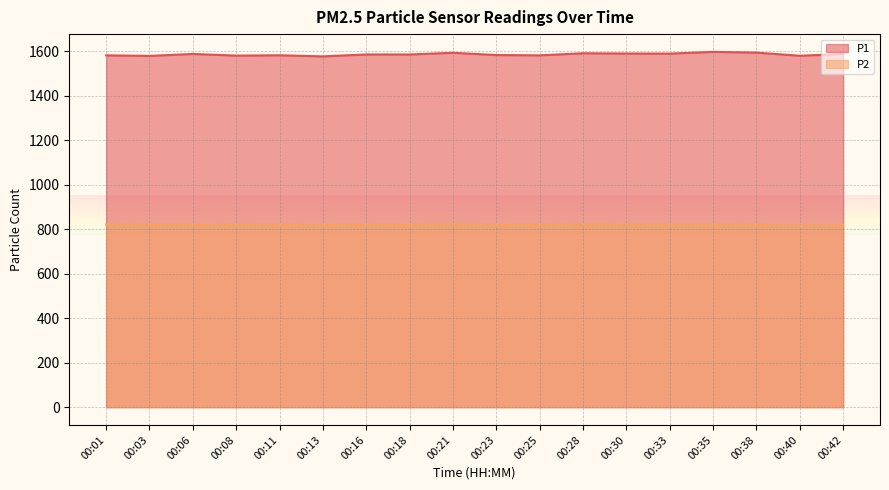

What is the lowest value of the P2 series?

815.5